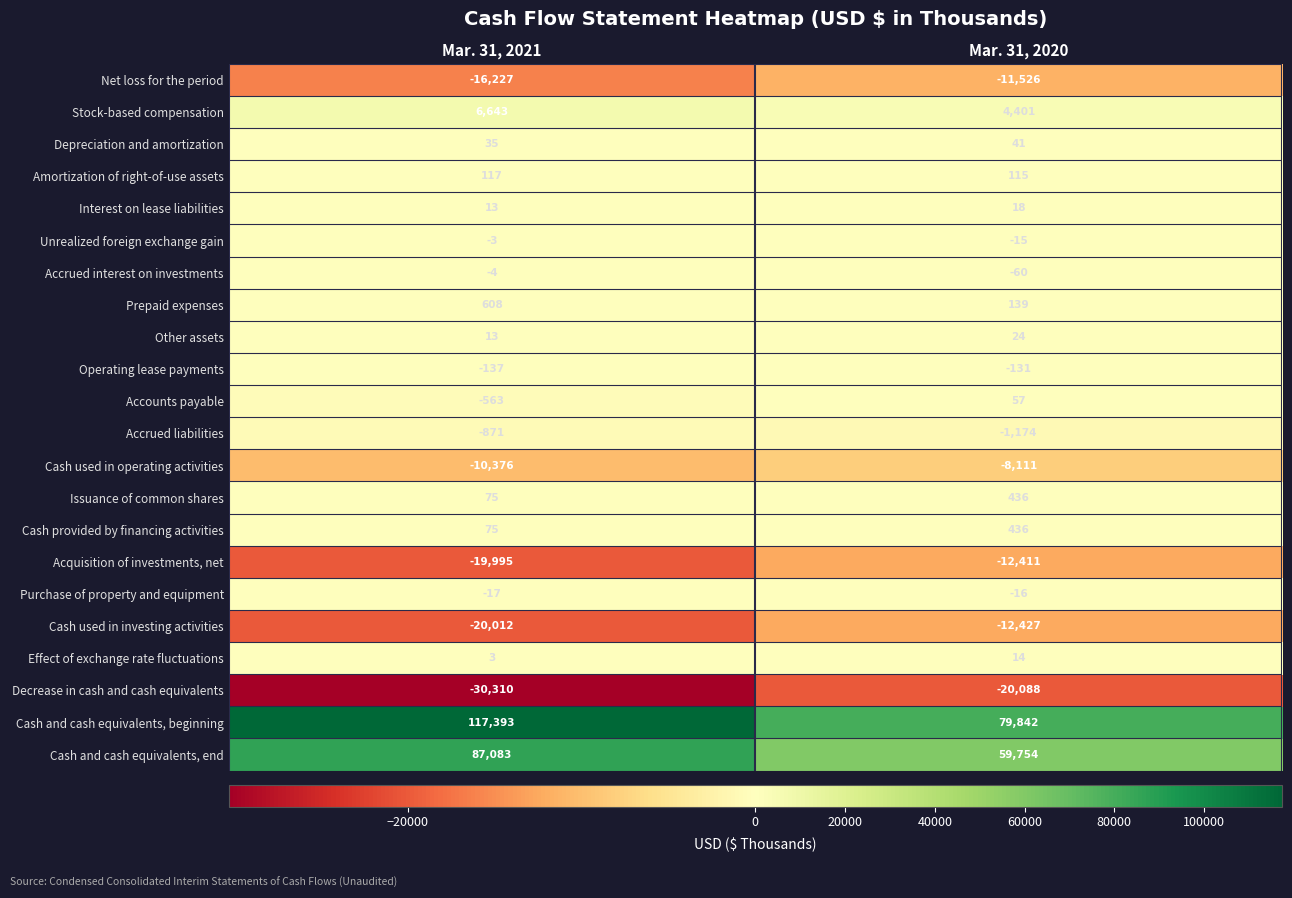

At which category is the sum across all series the highest?

Mar. 31, 2021